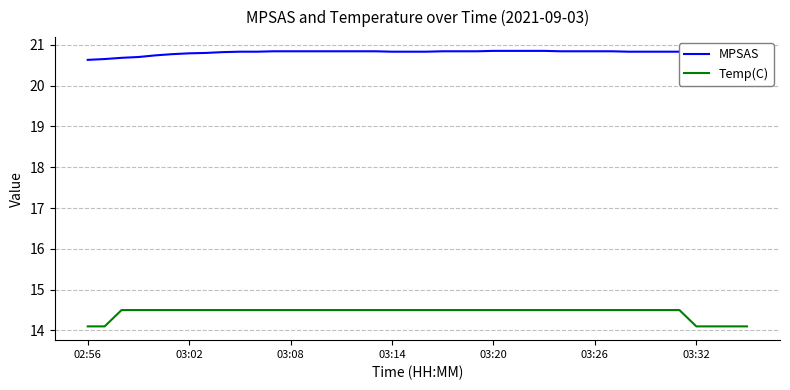

True or false: MPSAS and Temp(C) intersect in this chart.

False